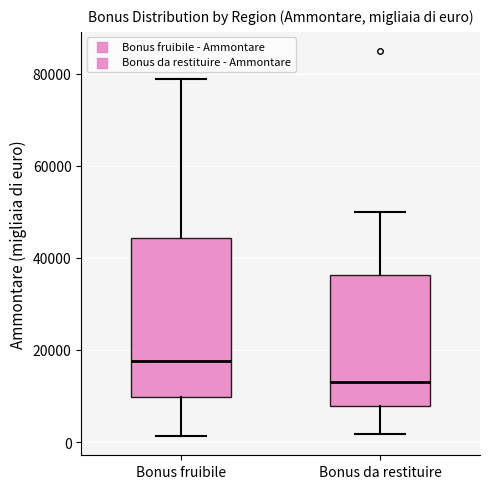

Where does the upper whisker of the box for Bonus da restituire end on the y-axis? The values are not printed on the chart, so give them approximately, as read against the axis.

50000